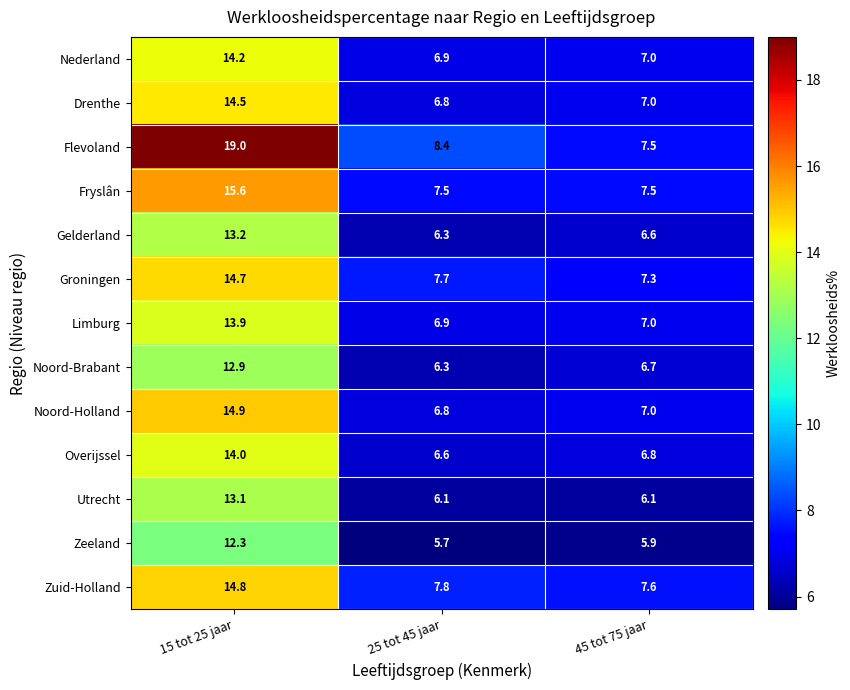

What is the minimum value shown in the chart?

5.7